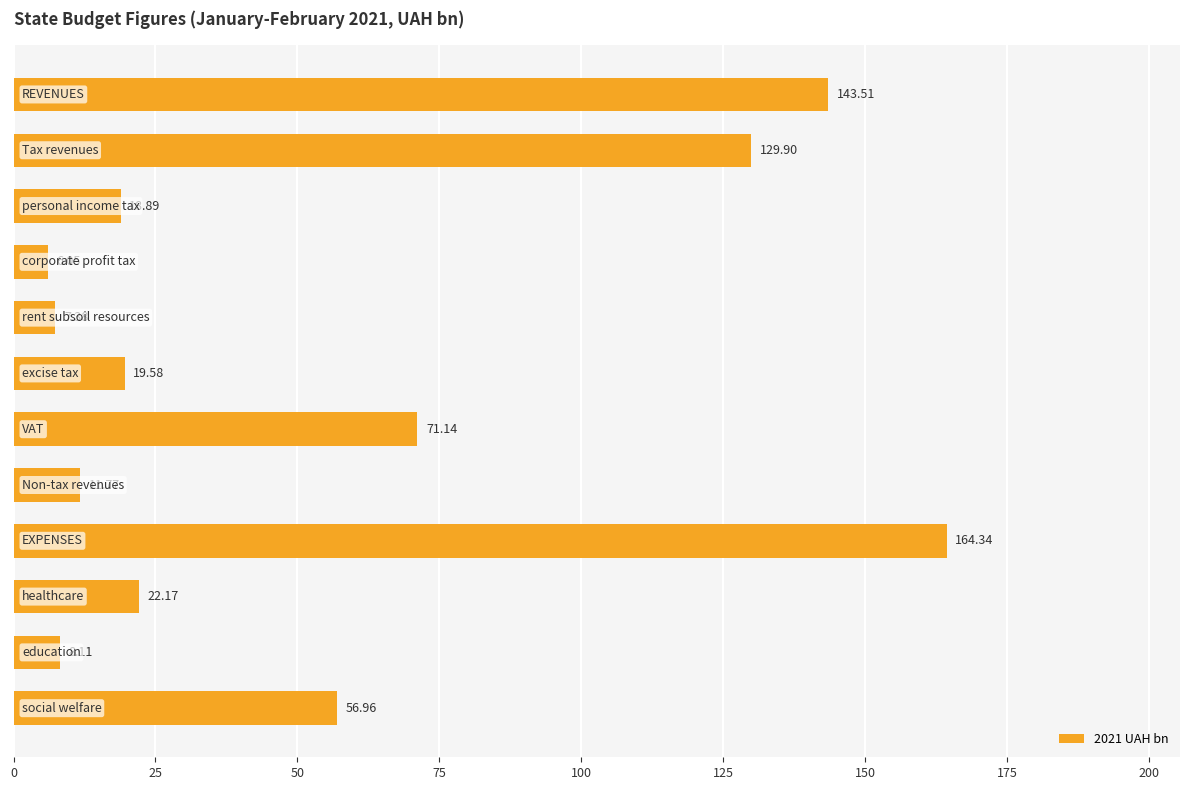

What is the difference between the second highest and second lowest values?

136.1